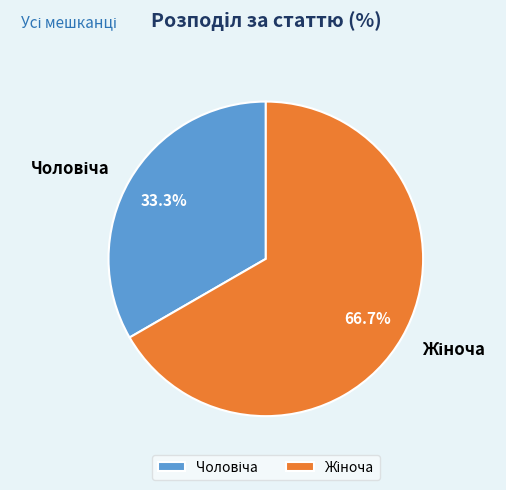

Is there a majority slice in this chart?

Yes